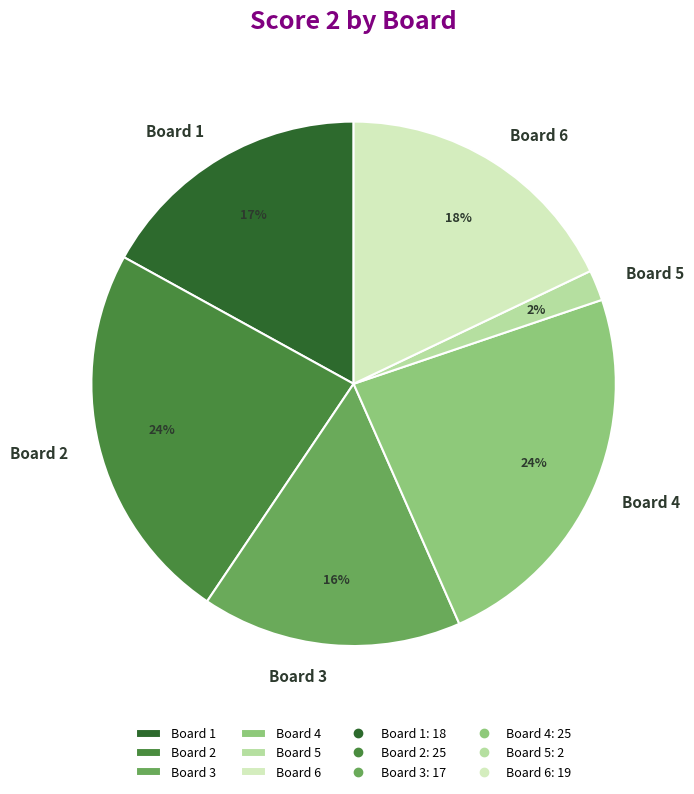

How many segments does this pie chart have?

6